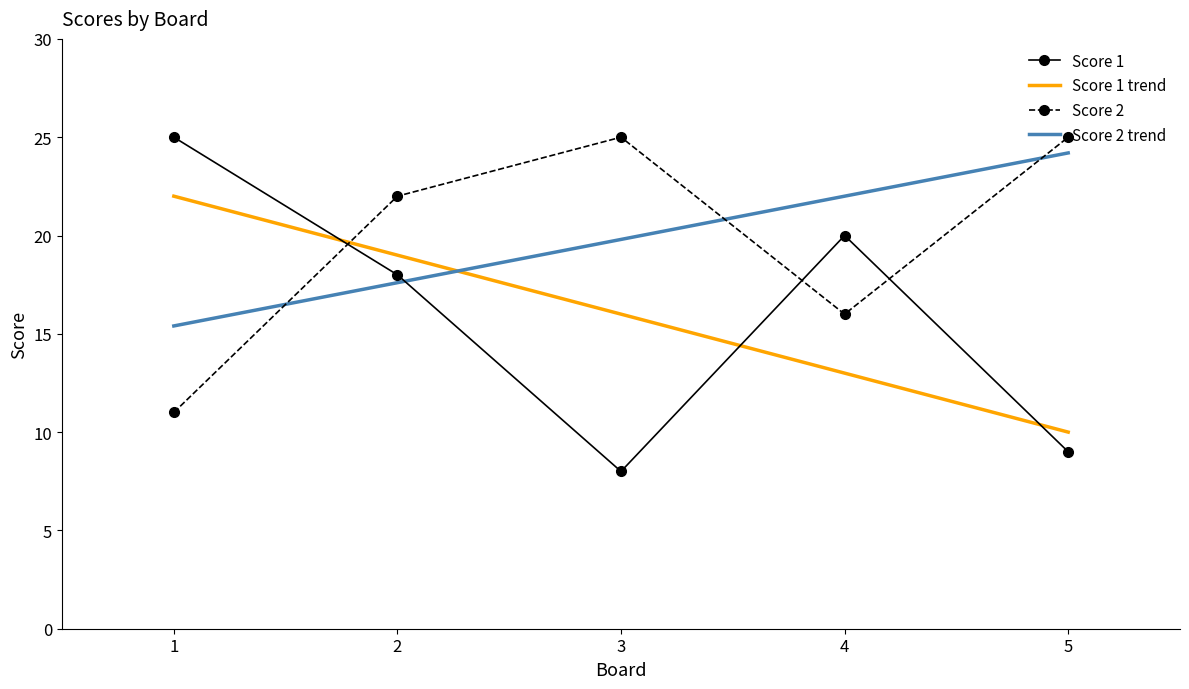

At which category is the sum across all series the highest?

2